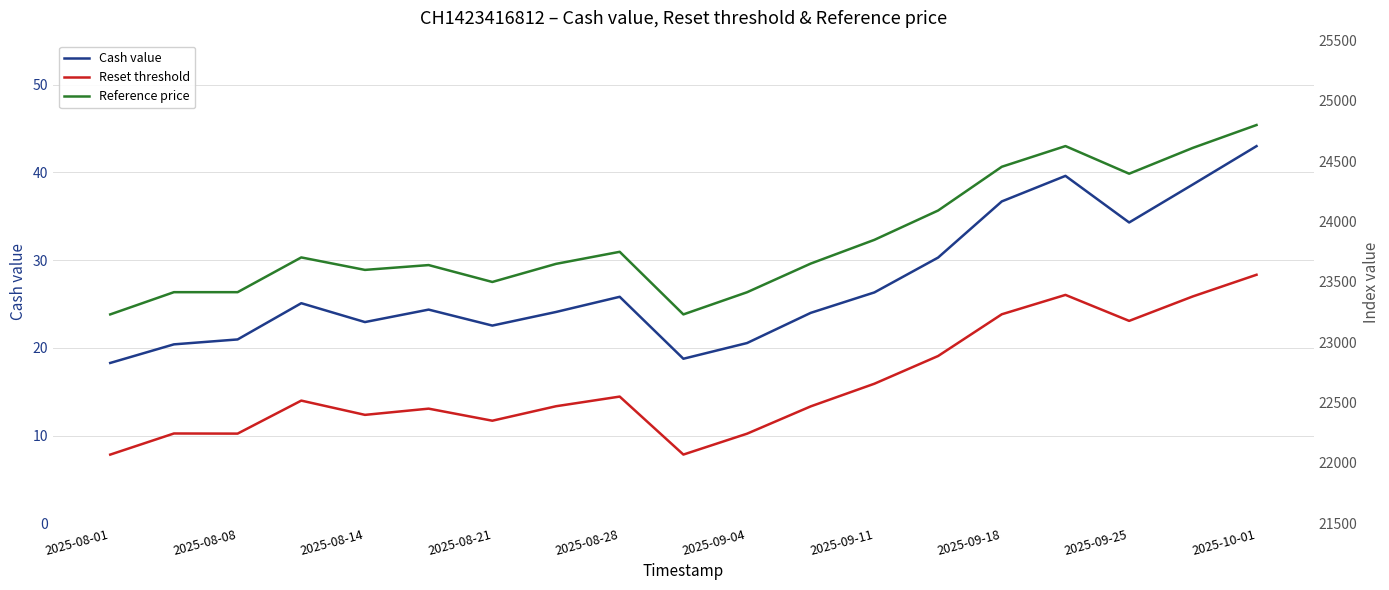

What is the highest value of the Reset threshold series?

23559.7